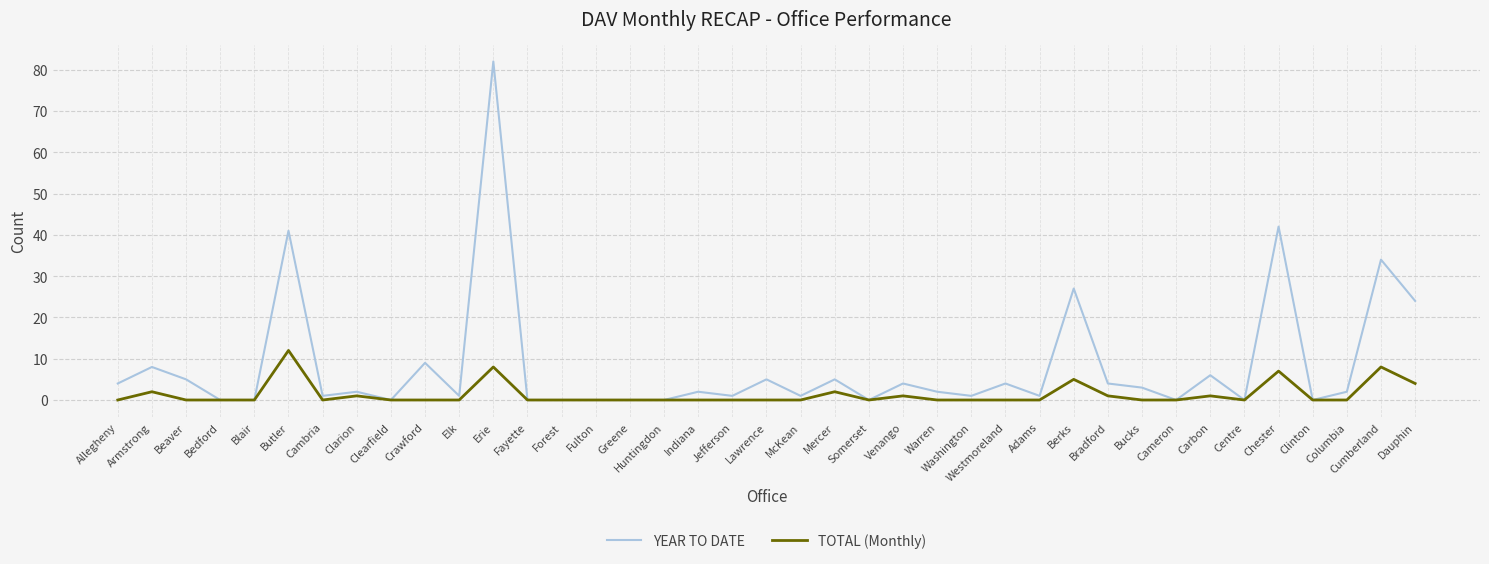

At which label is YEAR TO DATE closest to 41?

Butler